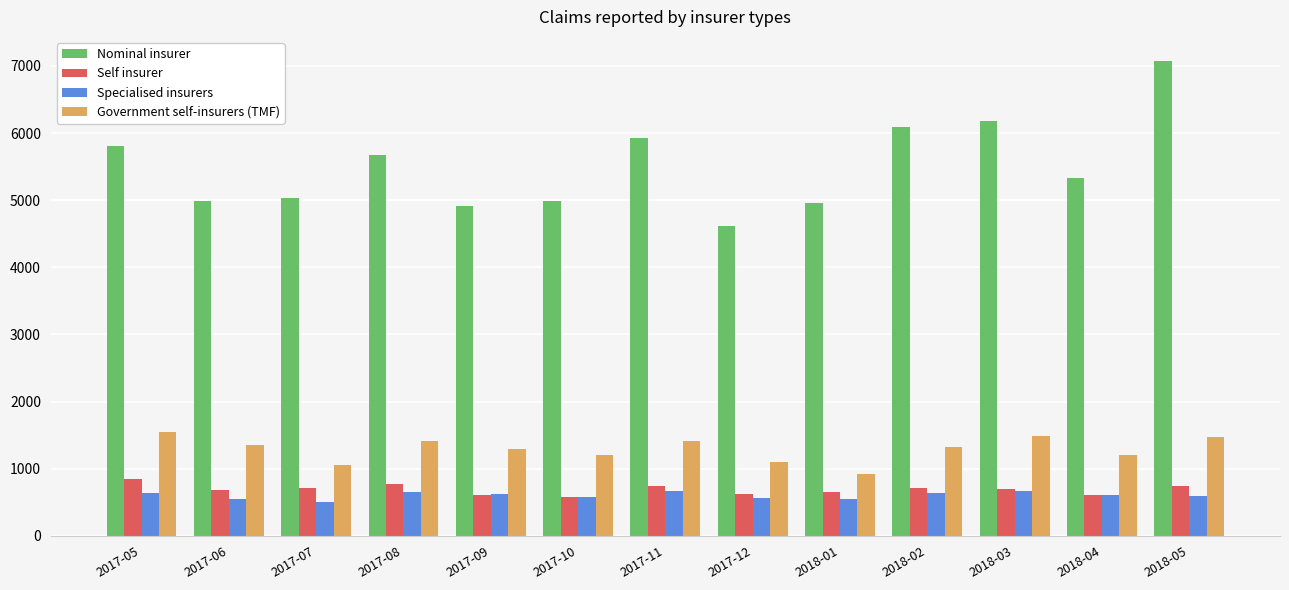

Where does the Government self-insurers (TMF) series first go above 1330?

2017-05